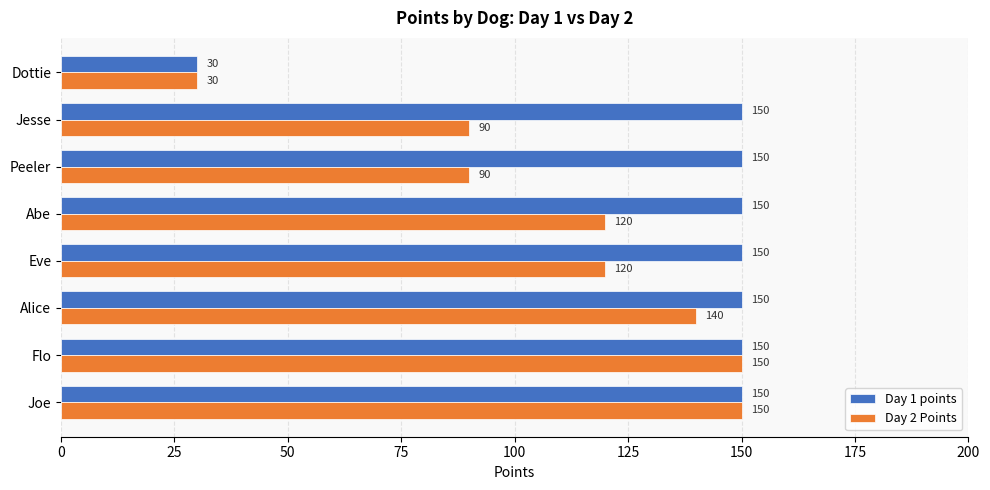

How many categories are shown in the chart?

8